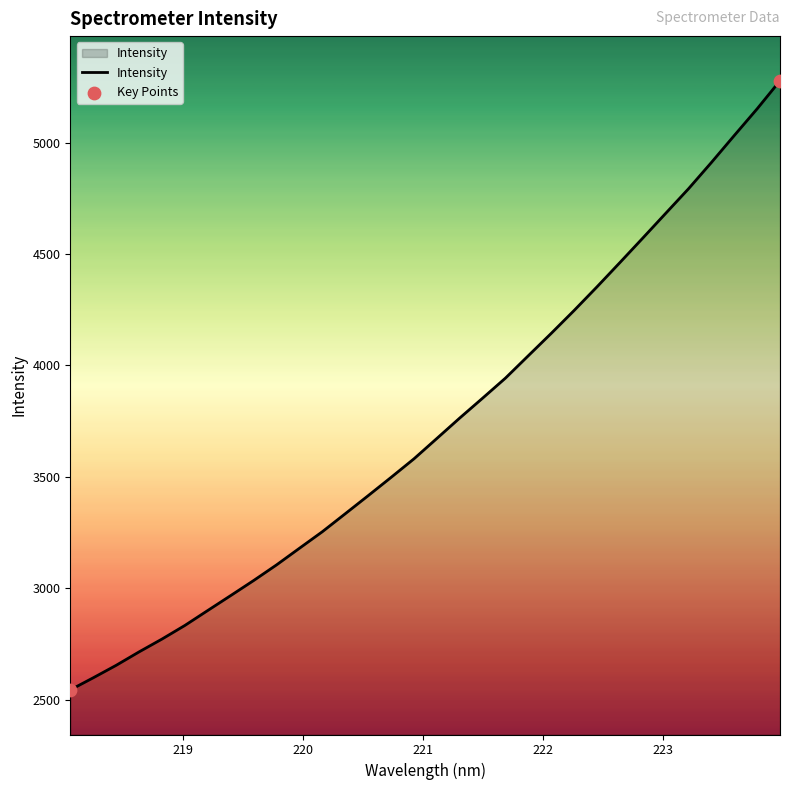

What is the maximum value shown in the chart?

5277.2